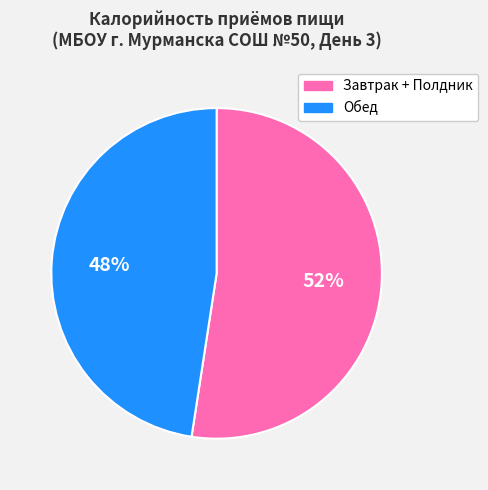

Rank the categories by value from lowest to highest.

Обед, Завтрак + Полдник